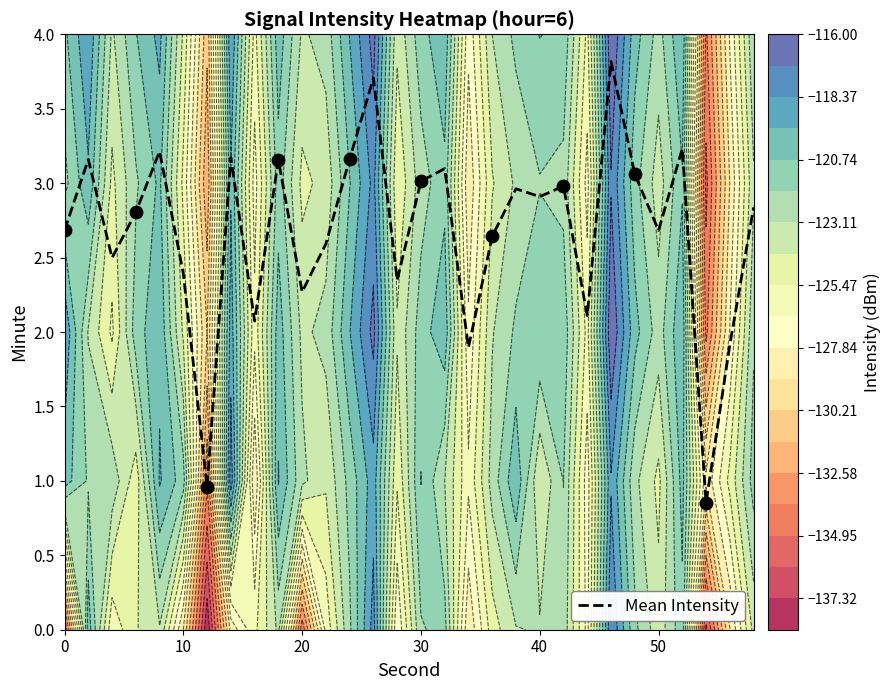

What is the sum of all values?

80.2